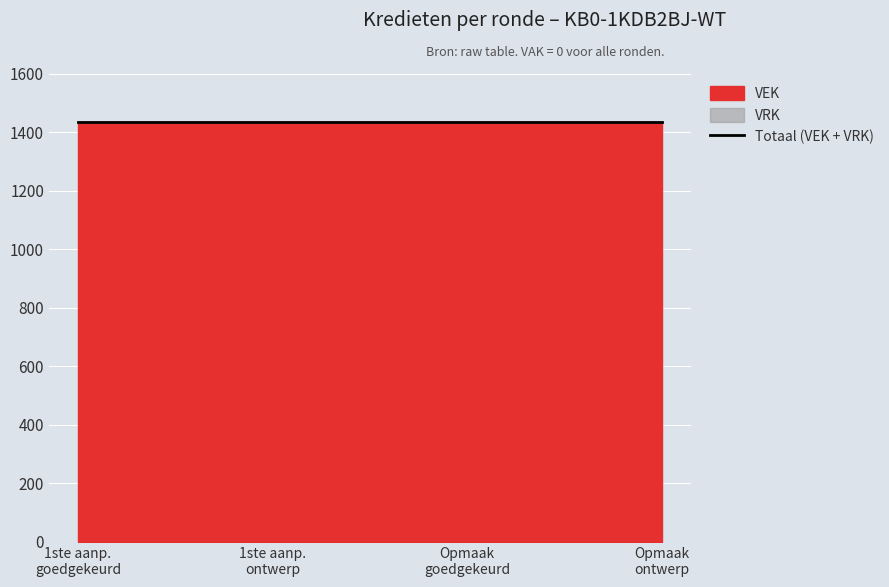

True or false: VRK and VEK cross at least once.

False